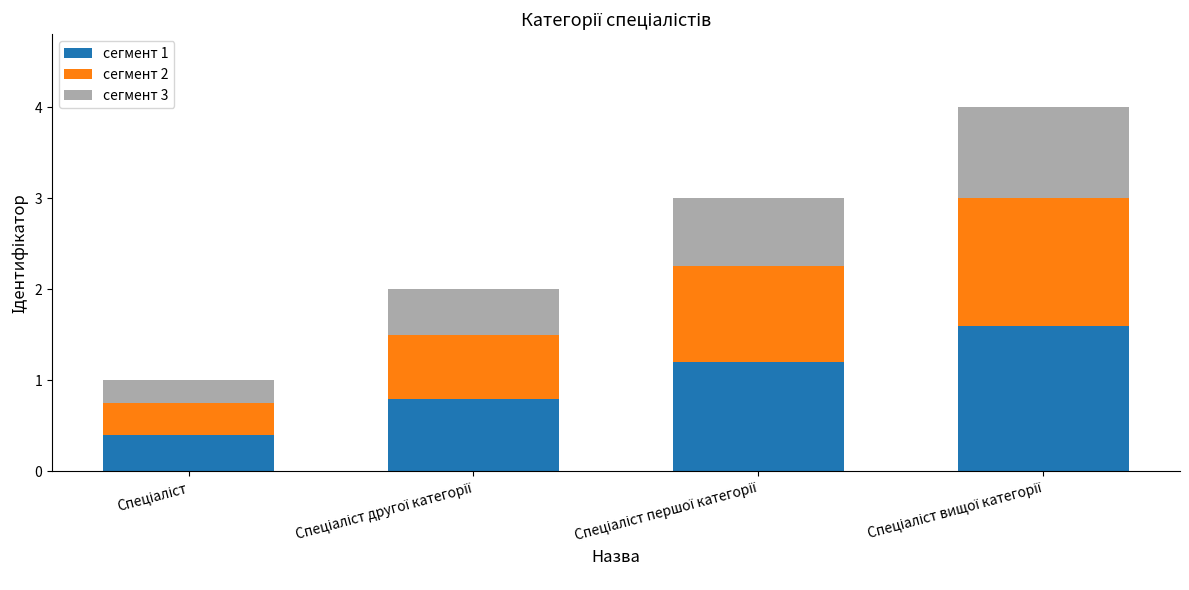

What is the maximum value for сегмент 1?

1.6